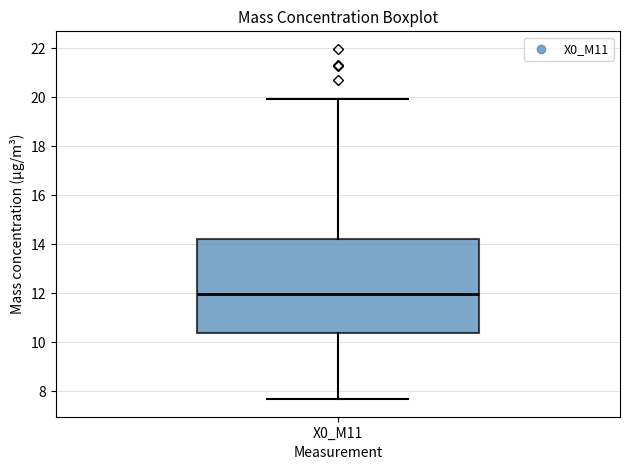

Read this box plot against the y-axis: the position of the median line, the range covered by the box, and the ends of both whiskers. The values are not printed on the chart, so give them approximately, as read against the axis.

median 12.0, box 10.4 to 14.2, whiskers 7.6 to 20.0